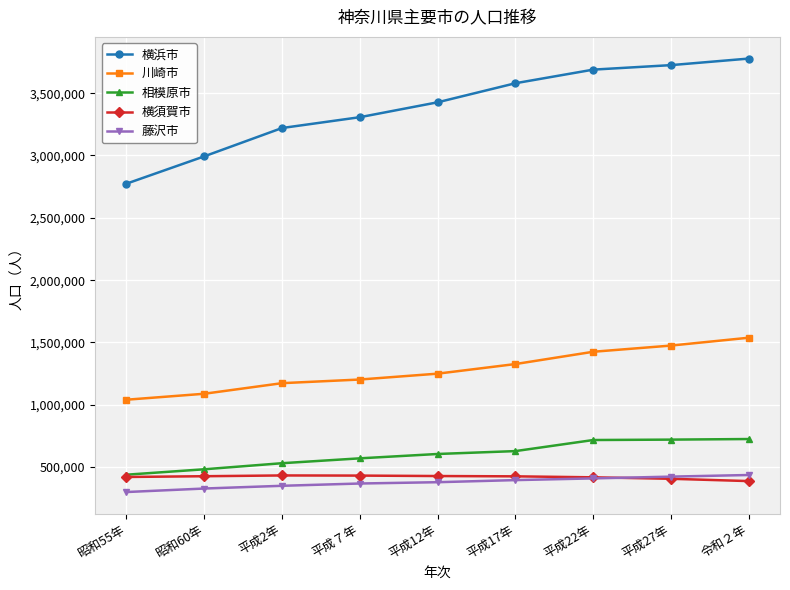

What is the spread (max minus min) of values at 昭和55年?

2473426